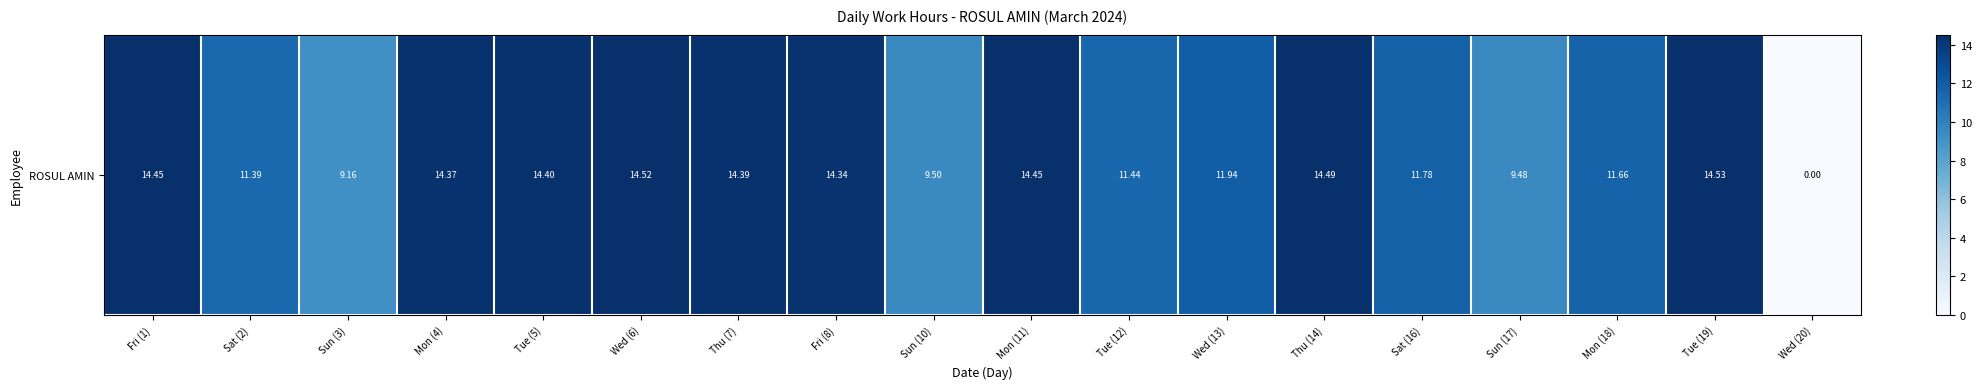

Reading right to left, extract all data points from this chart.

Wed (20)=0.0	Tue (19)=14.5	Mon (18)=11.7	Sun (17)=9.5	Sat (16)=11.8	Thu (14)=14.5	Wed (13)=11.9	Tue (12)=11.4	Mon (11)=14.4	Sun (10)=9.5	Fri (8)=14.3	Thu (7)=14.4	Wed (6)=14.5	Tue (5)=14.4	Mon (4)=14.4	Sun (3)=9.2	Sat (2)=11.4	Fri (1)=14.4